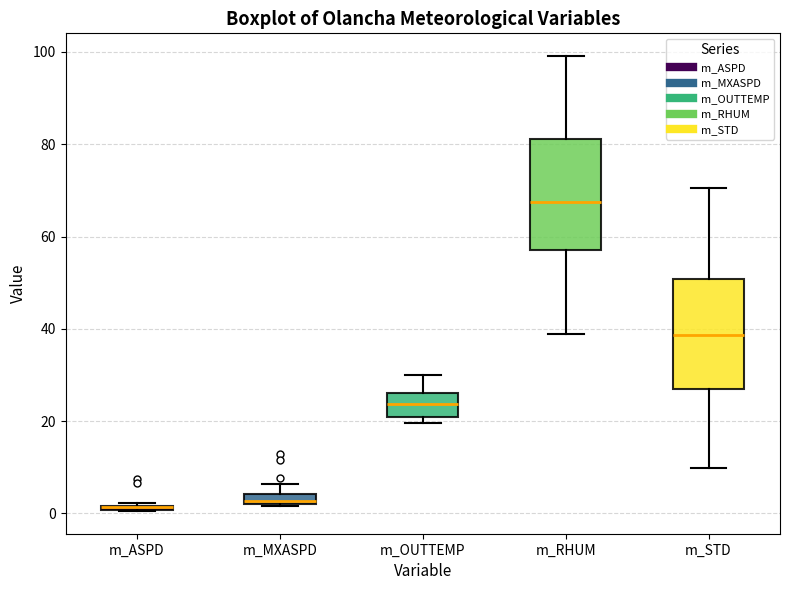

Where is the upper edge of the box for m_RHUM on the y-axis? The values are not printed on the chart, so give them approximately, as read against the axis.

82